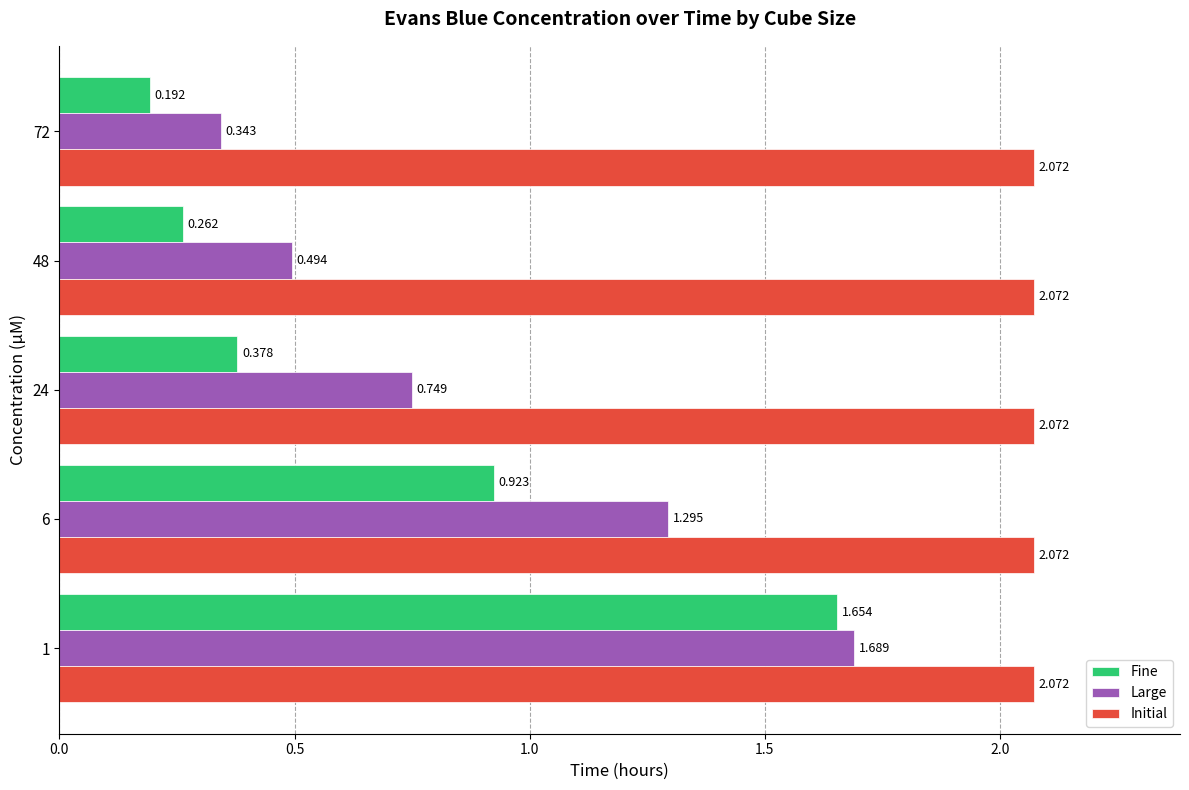

Which series has the largest total across all categories?

Initial